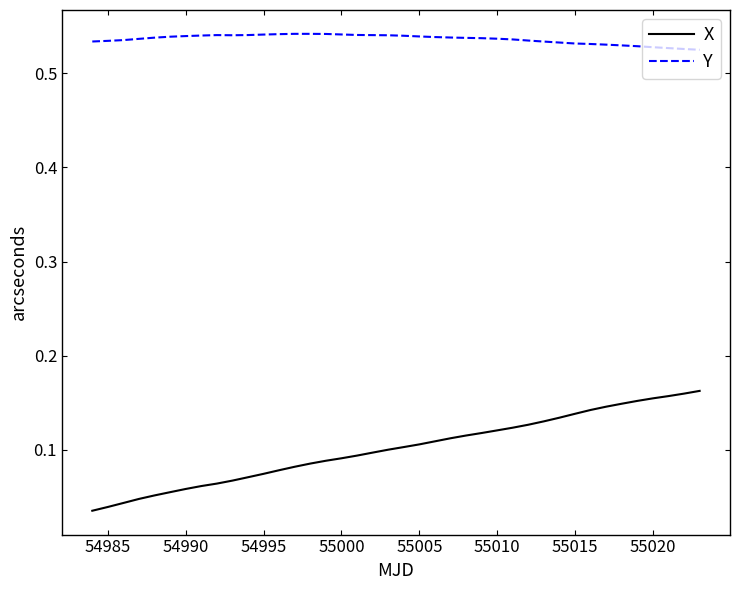

True or false: X and Y cross at least once.

False